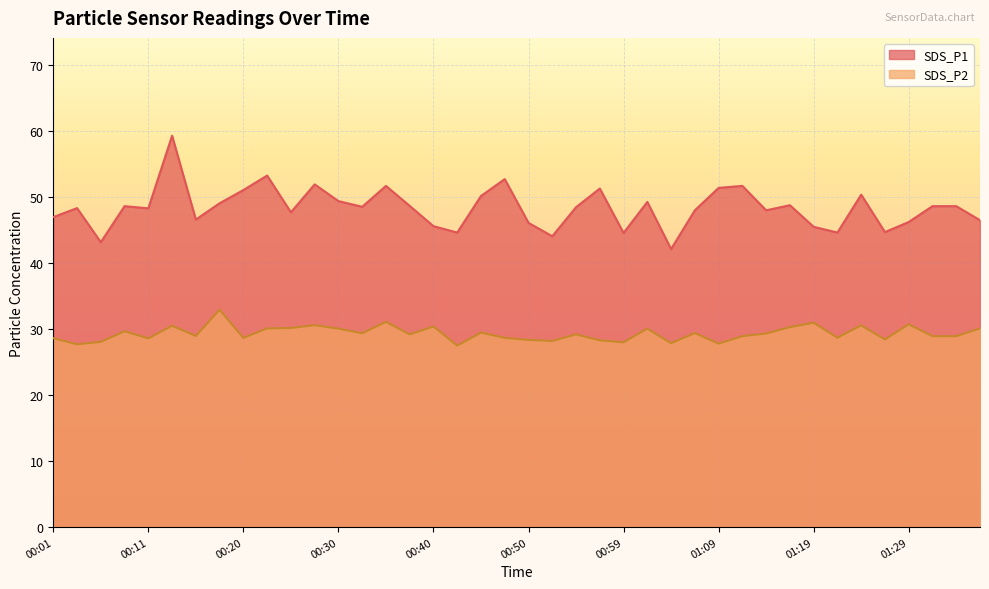

Reading left to right, extract all data points from this chart.

SDS_P1: 47.0	48.3	43.2	48.6	48.3	59.3	46.6	49.1	51.1	53.3	47.7	51.9	49.4	48.5	51.7	48.7	45.6	44.6	50.2	52.7	46.1	44.1	48.5	51.3	44.6	49.3	42.1	48.0	51.4	51.7	48.0	48.8	45.5	44.6	50.4	44.7	46.2	48.6	48.6	46.5
SDS_P2: 28.6	27.7	28.1	29.7	28.6	30.5	29.0	32.9	28.7	30.1	30.2	30.6	30.1	29.4	31.1	29.2	30.4	27.5	29.5	28.7	28.4	28.2	29.2	28.3	28.0	30.1	27.9	29.4	27.8	28.9	29.3	30.3	31.0	28.7	30.6	28.4	30.7	28.9	28.9	30.1